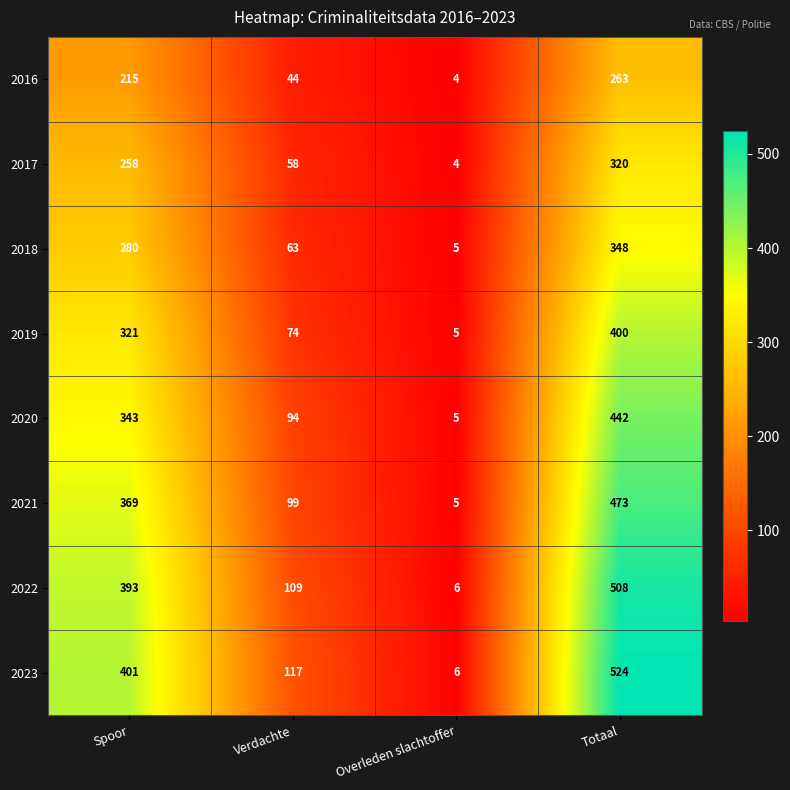

Where is 2018 nearest to the value 176?

Spoor